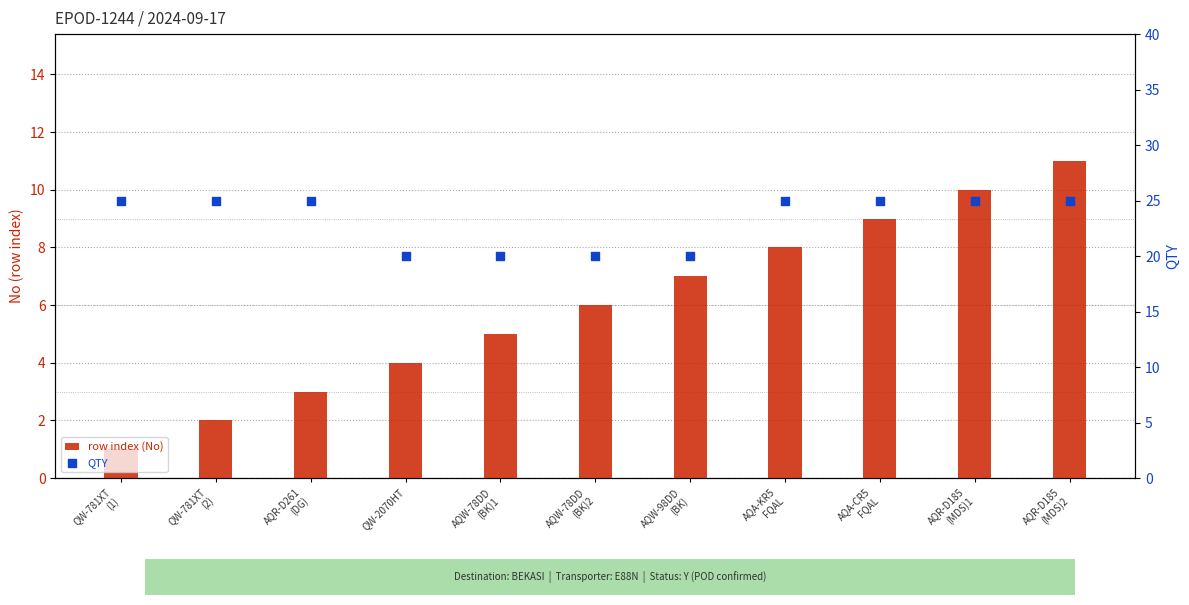

At which category is the sum across all series the highest?

AQR-D185
(MDS)2